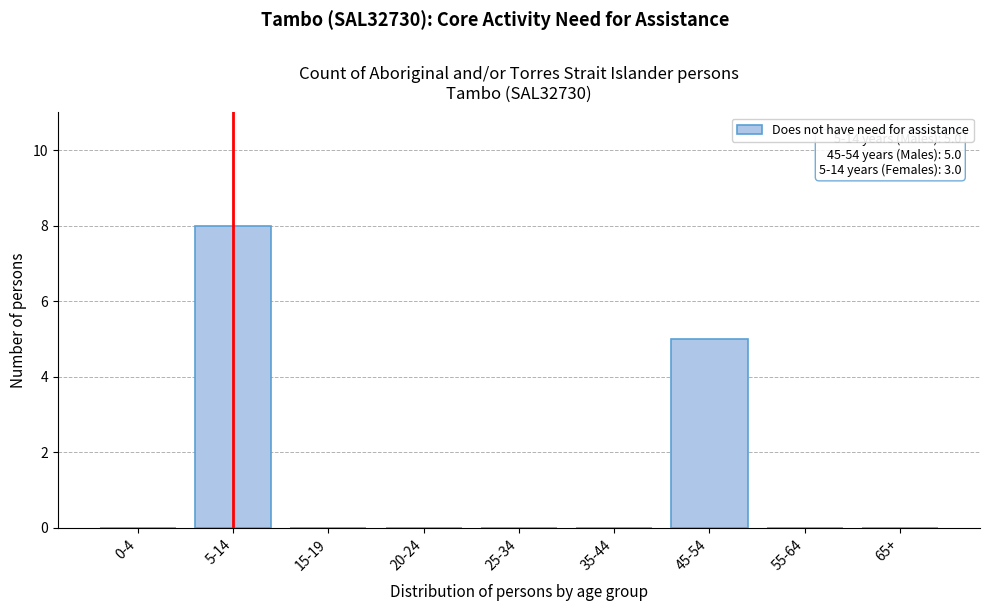

Reading left to right, what are all the values shown in this chart?

0-4=0	5-14=8	15-19=0	20-24=0	25-34=0	35-44=0	45-54=5	55-64=0	65+=0